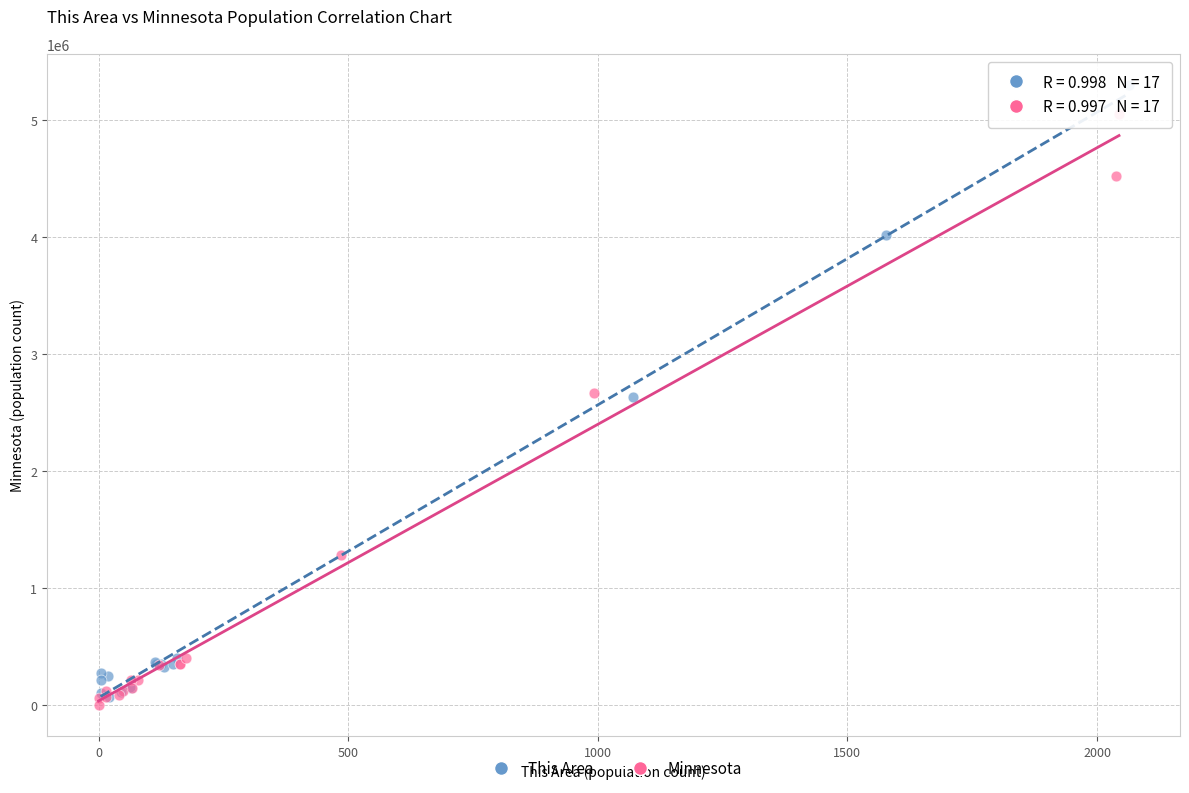

Which series has the largest Y range (max minus min)?

This Area